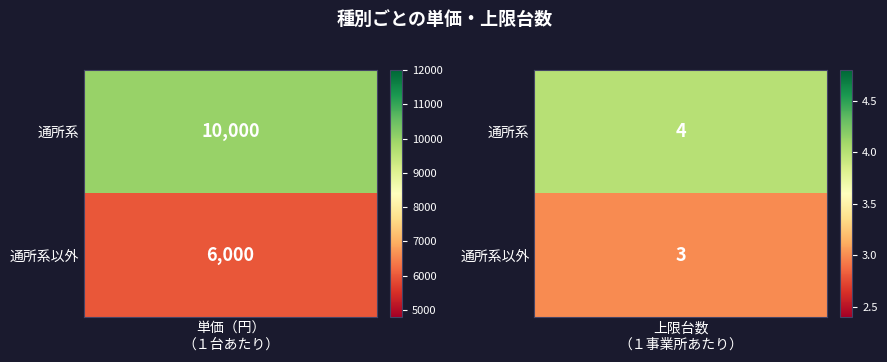

True or false: 通所系 has a value of 7 at 1.

False